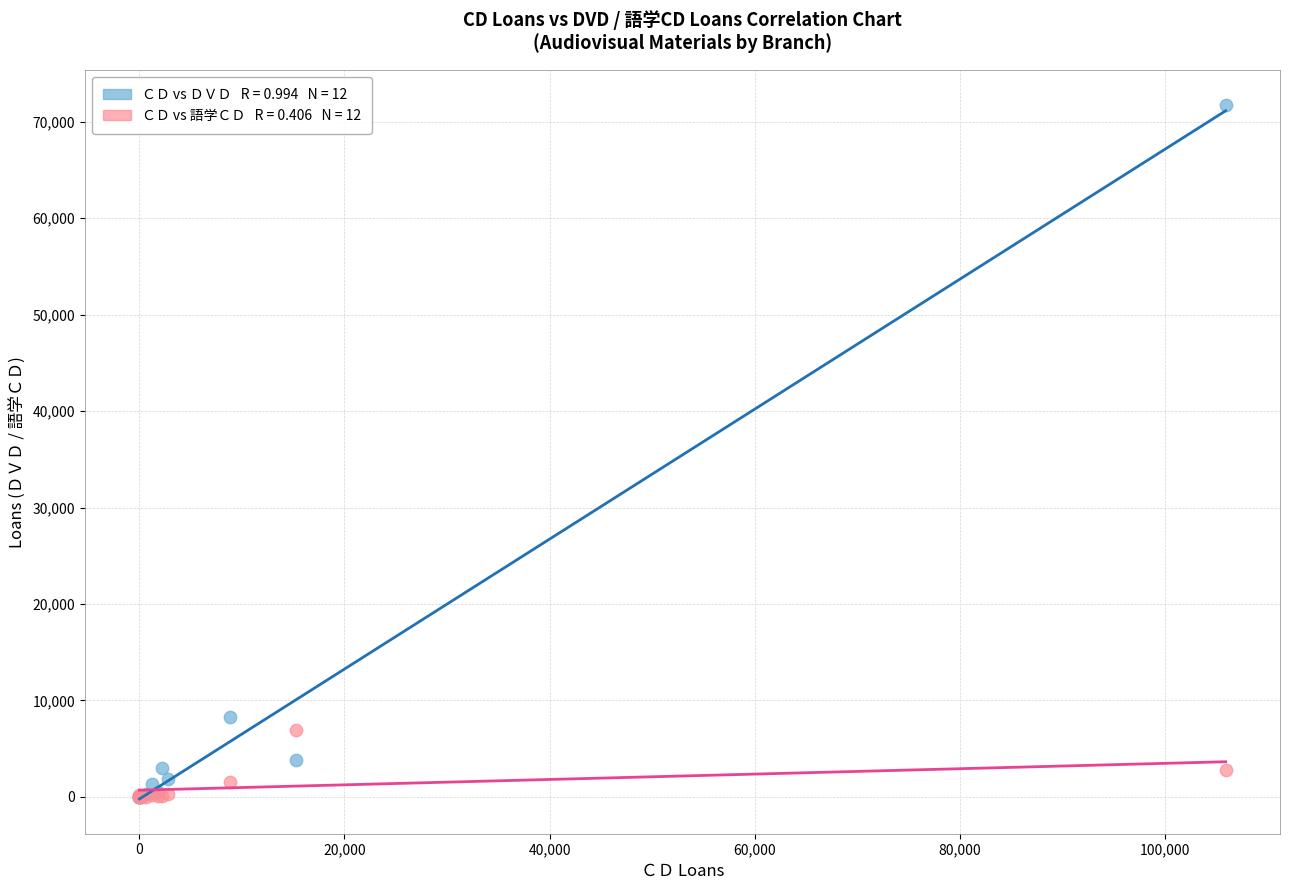

Across all series, what Y value is closest to 35889?

8317